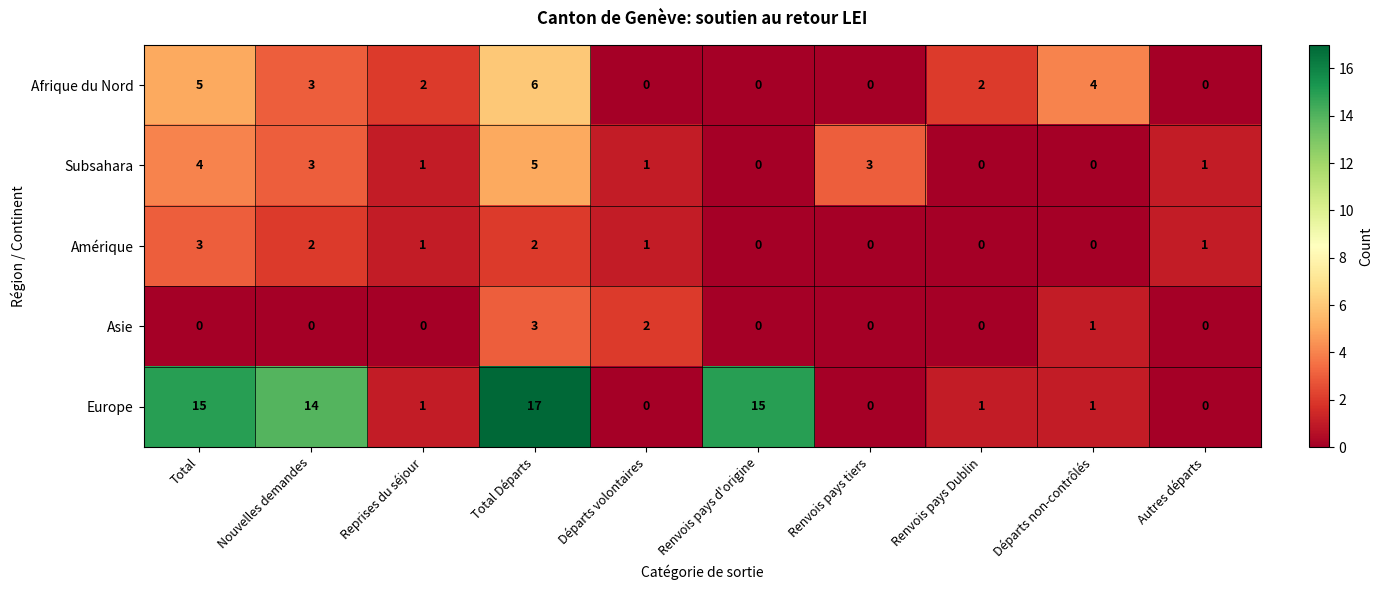

What is the spread (max minus min) of values at Total?

15